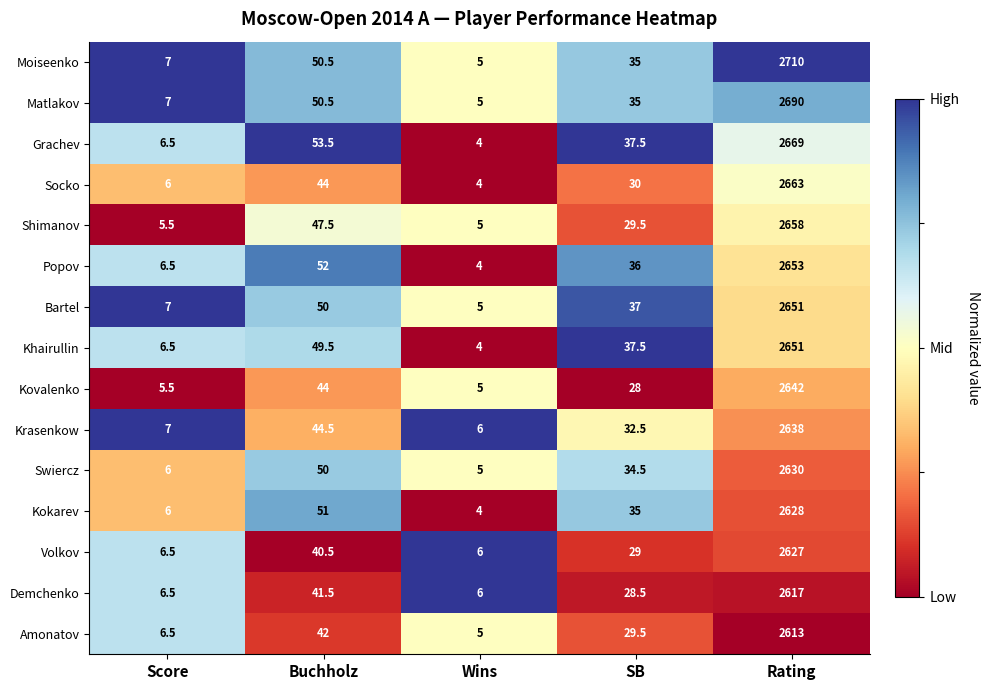

List the labels in order of Moiseenko value, largest first.

Rating, Buchholz, SB, Score, Wins